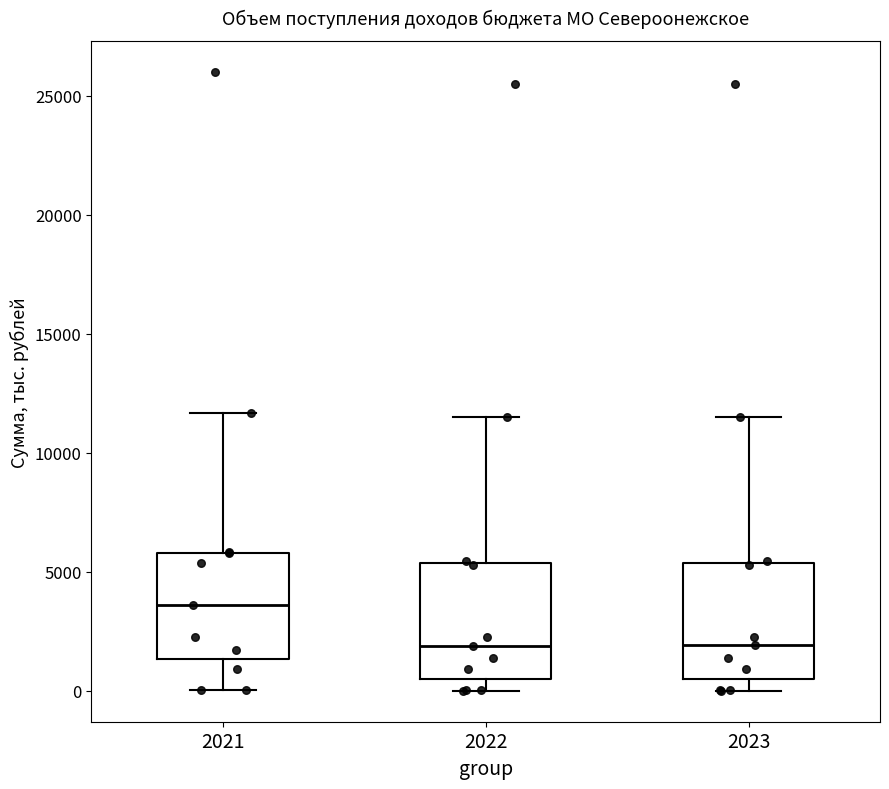

Where does the lower whisker of the box at x = 2021 end on the y-axis? The values are not printed on the chart, so give them approximately, as read against the axis.

0